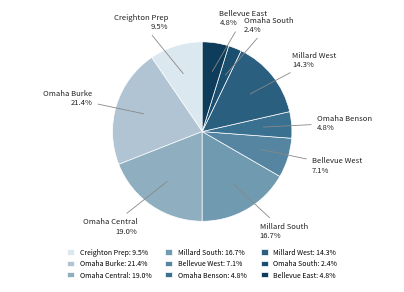

To the nearest percent, what is the difference between the Omaha Burke and Millard West slice percentages?

7%